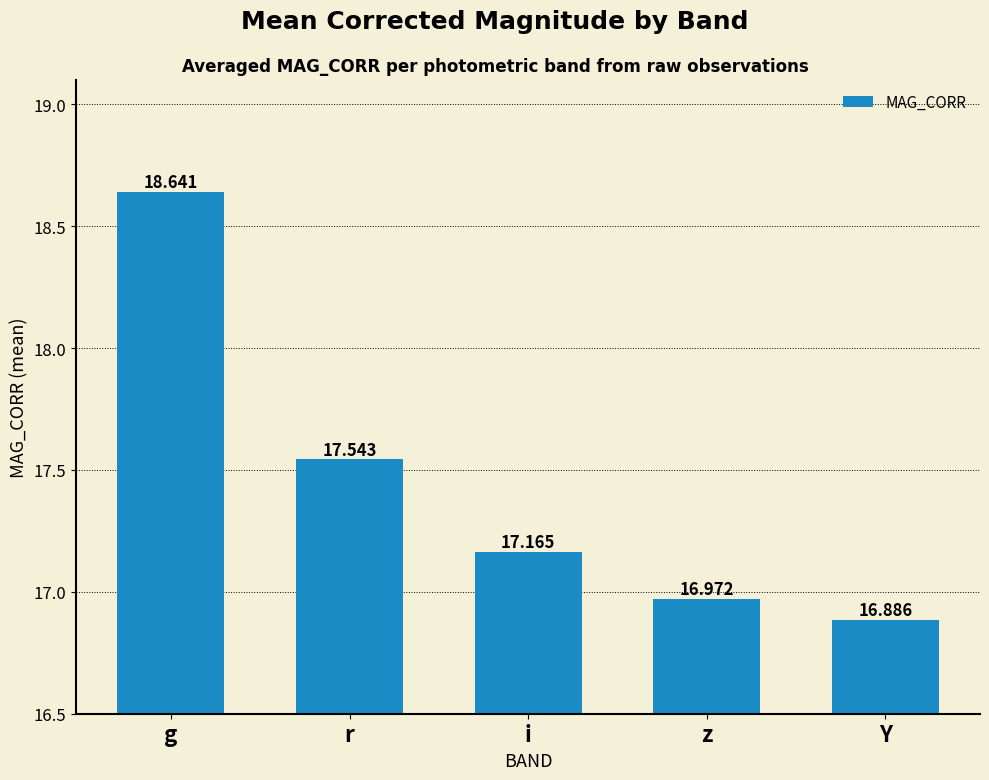

Does the chart contain any negative values?

No